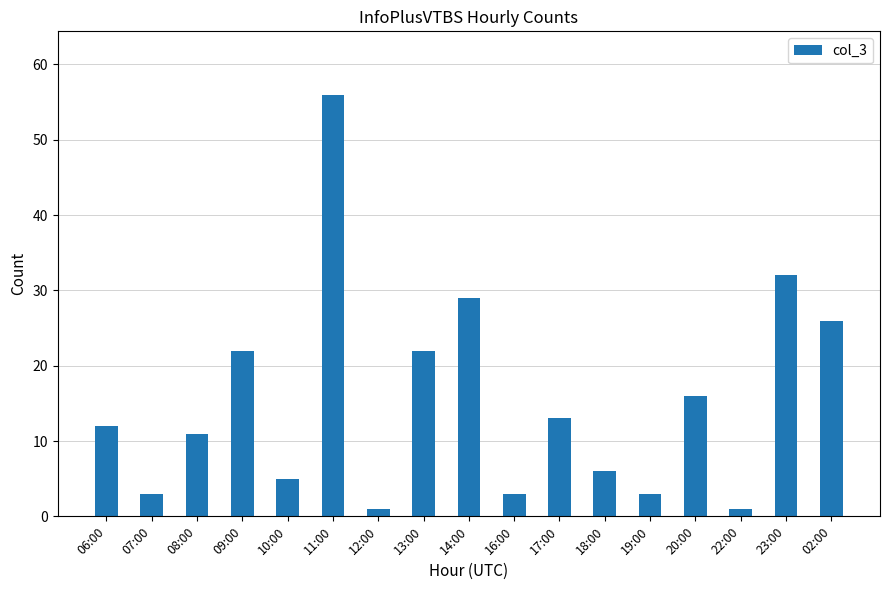

Reading left to right, extract all data points from this chart.

06:00=12	07:00=3	08:00=11	09:00=22	10:00=5	11:00=56	12:00=1	13:00=22	14:00=29	16:00=3	17:00=13	18:00=6	19:00=3	20:00=16	22:00=1	23:00=32	02:00=26